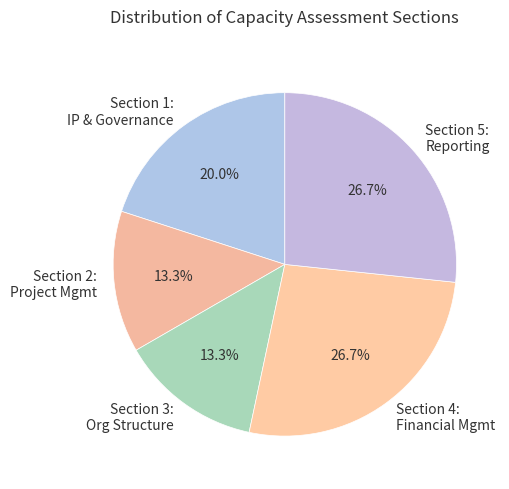

What percentage do Section 4: Financial Mgmt and Section 3: Org Structure together represent?

40.0%